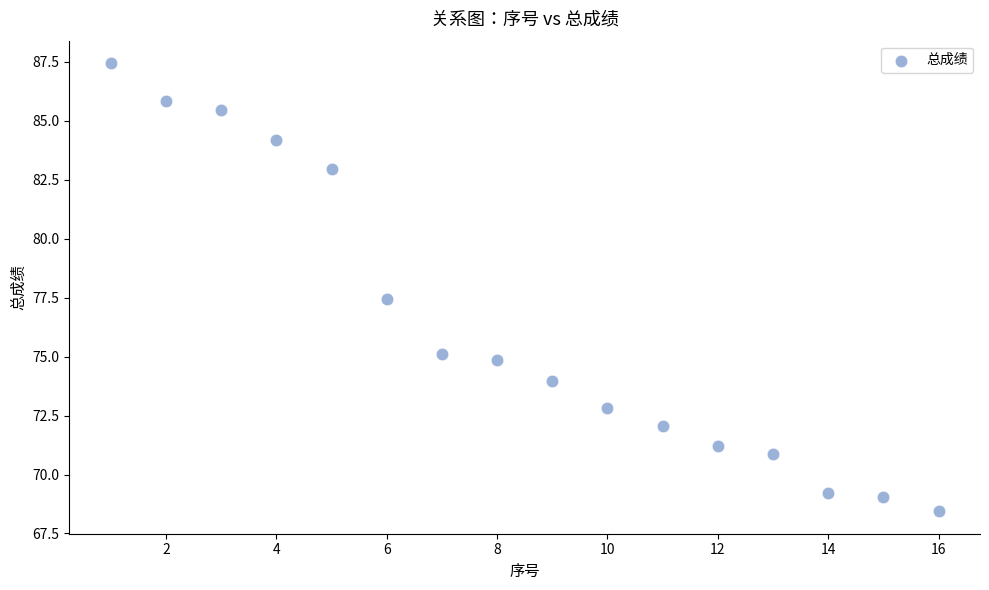

What is the range of Y values (max minus min)?

19.0